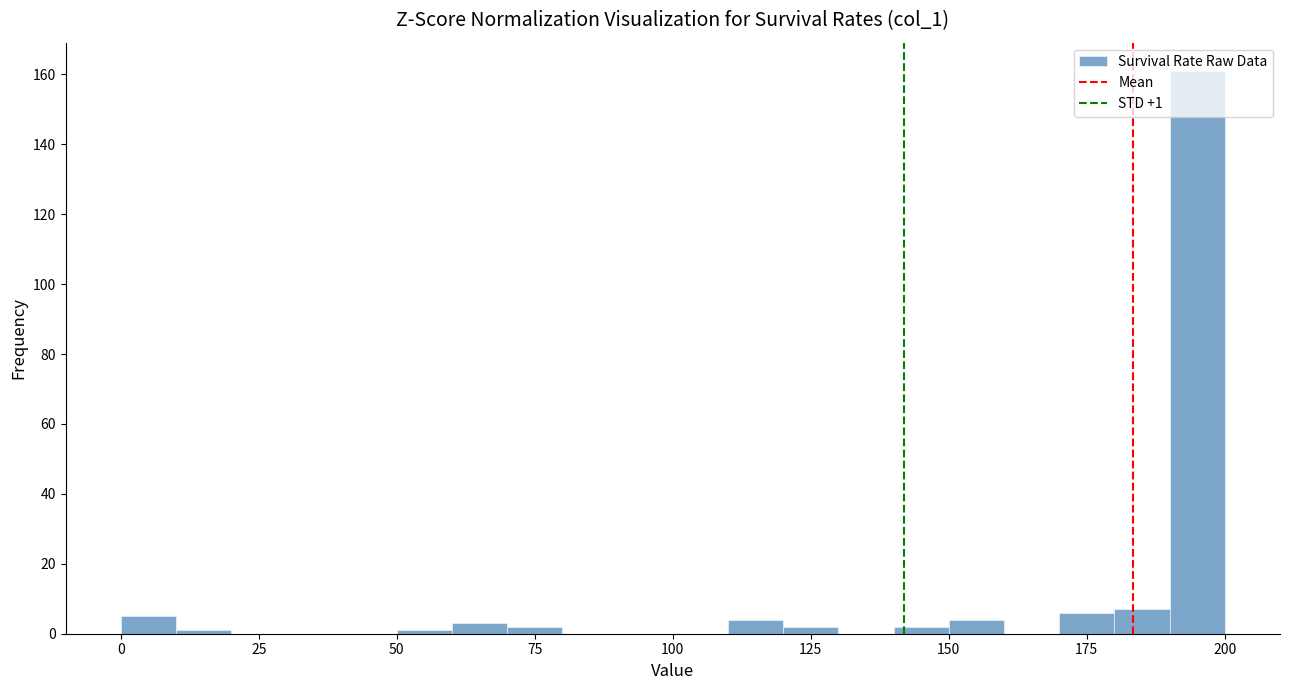

Read against the x-axis, roughly where is the centre of the tallest bar?

195